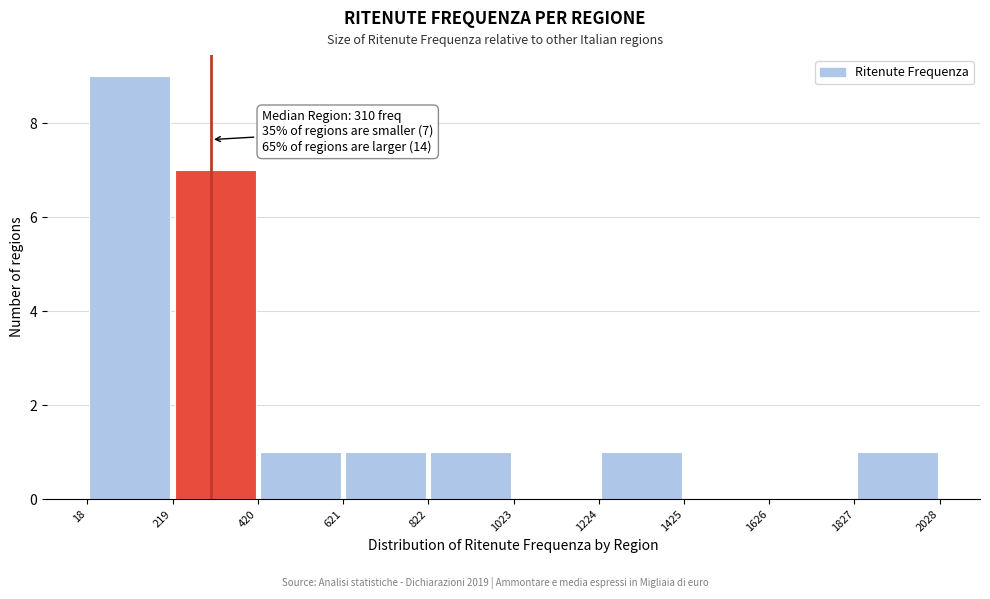

Over which range of the x-axis is the bar tallest?

18 to 219